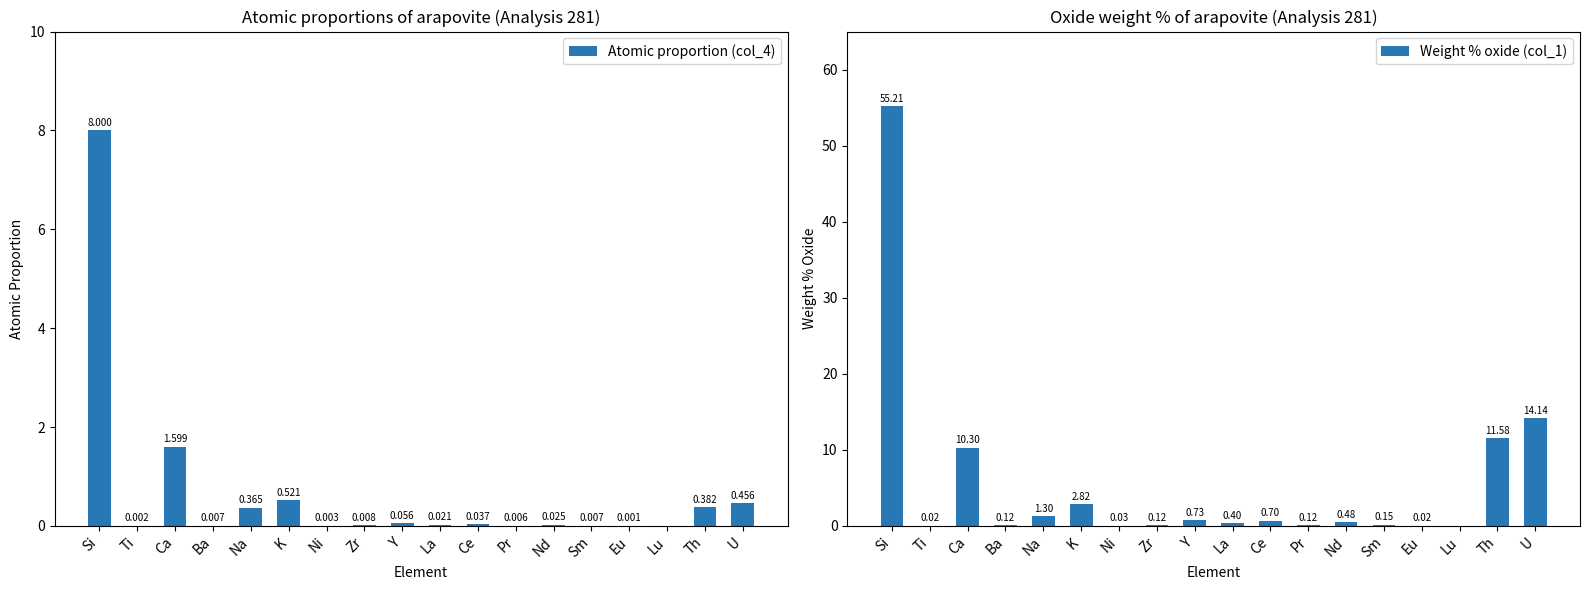

At which category is the sum across all series the highest?

Si